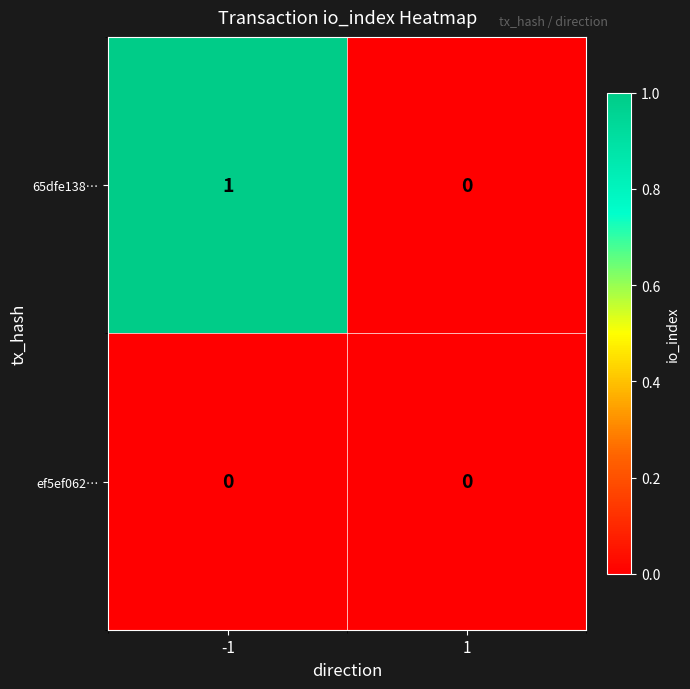

Rank the series by their maximum value, from highest to lowest.

65dfe138…, ef5ef062…